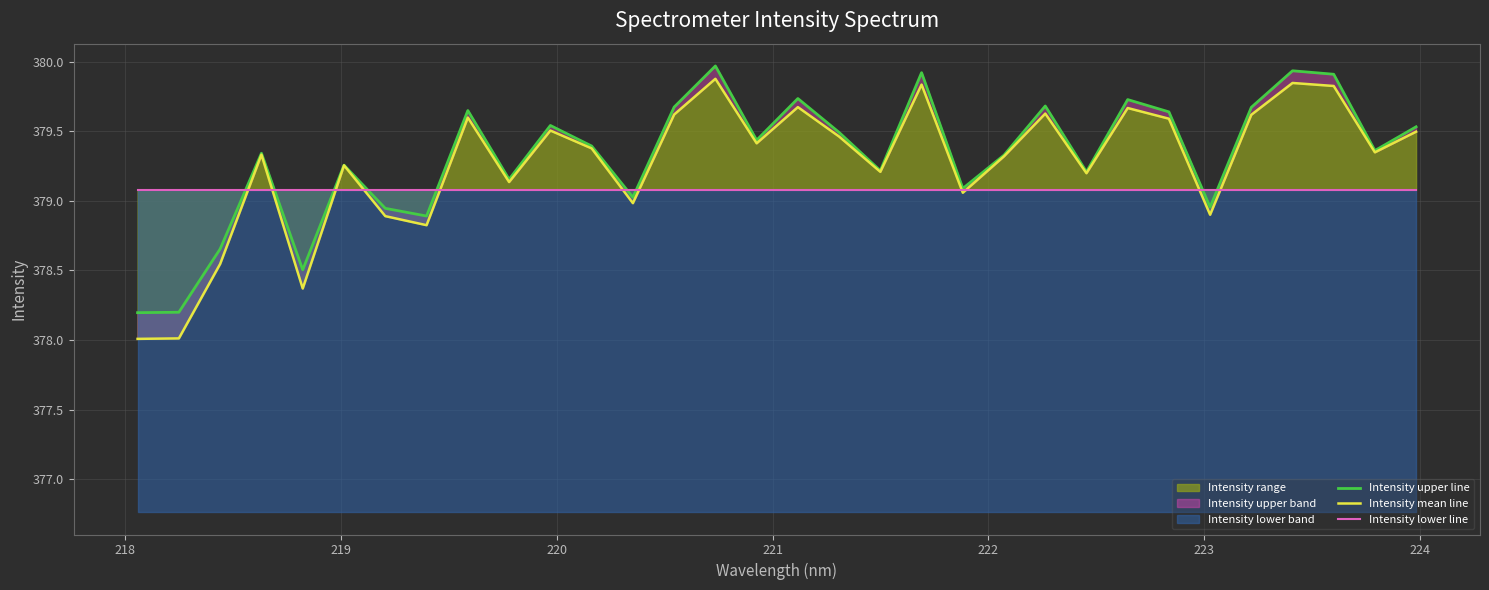

What is the maximum value for Intensity mean line?

379.9